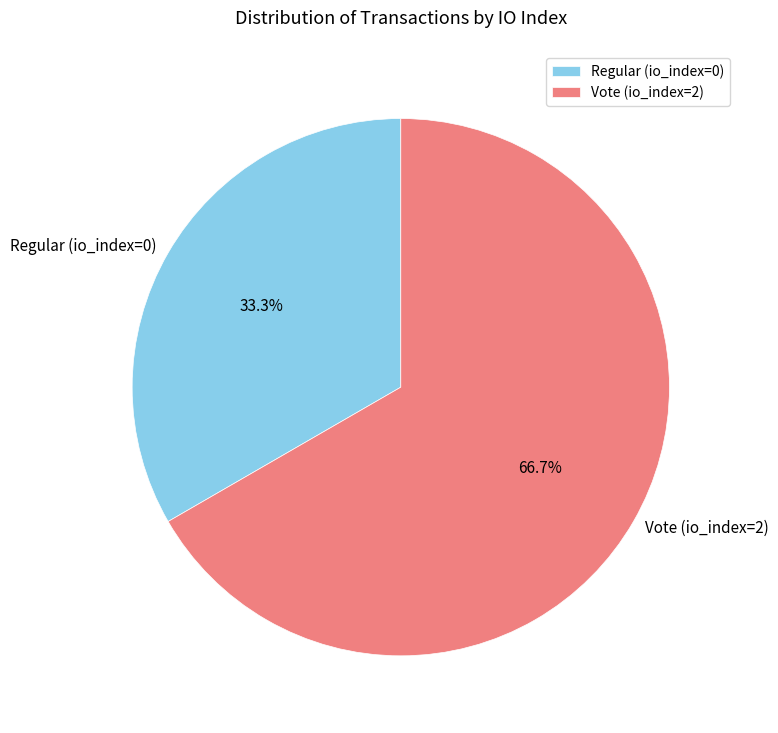

Approximately how many times larger is the value at Regular (io_index=0) compared to Vote (io_index=2)?

0.5